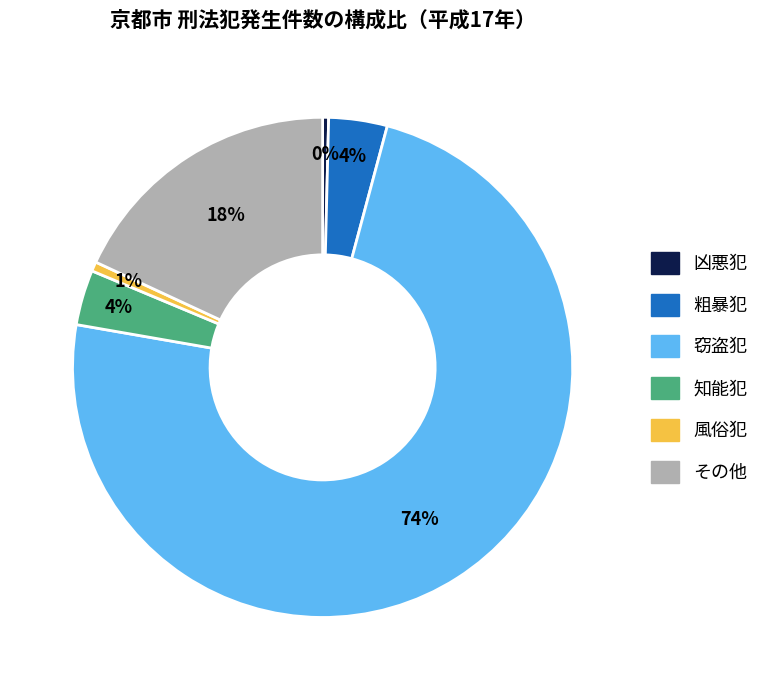

The 窃盗犯 slice represents 79% of the pie. True or false?

False